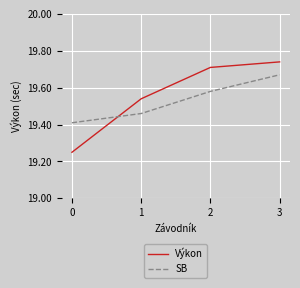

At which category does the chart reach its peak across all series?

3